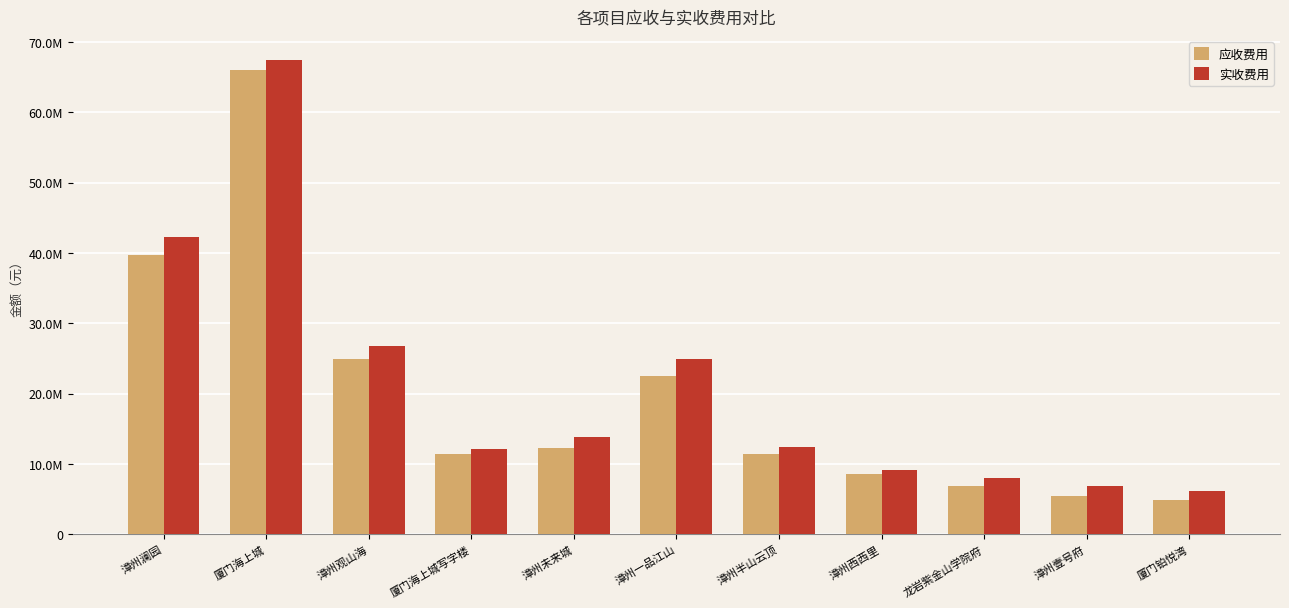

What are all the series names shown in the legend?

应收费用, 实收费用